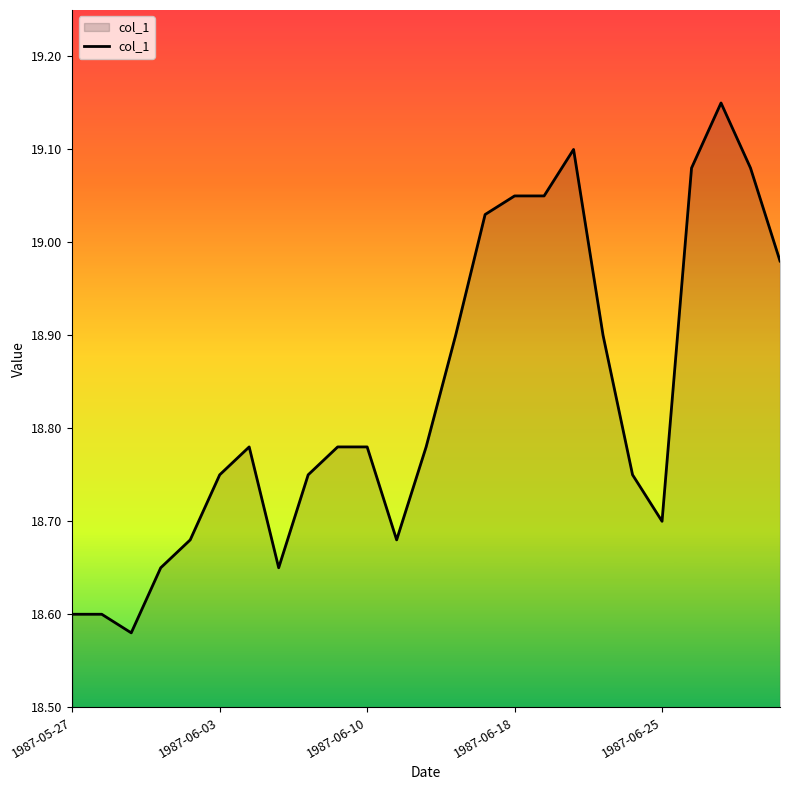

What is the difference between the maximum and minimum values?

0.6